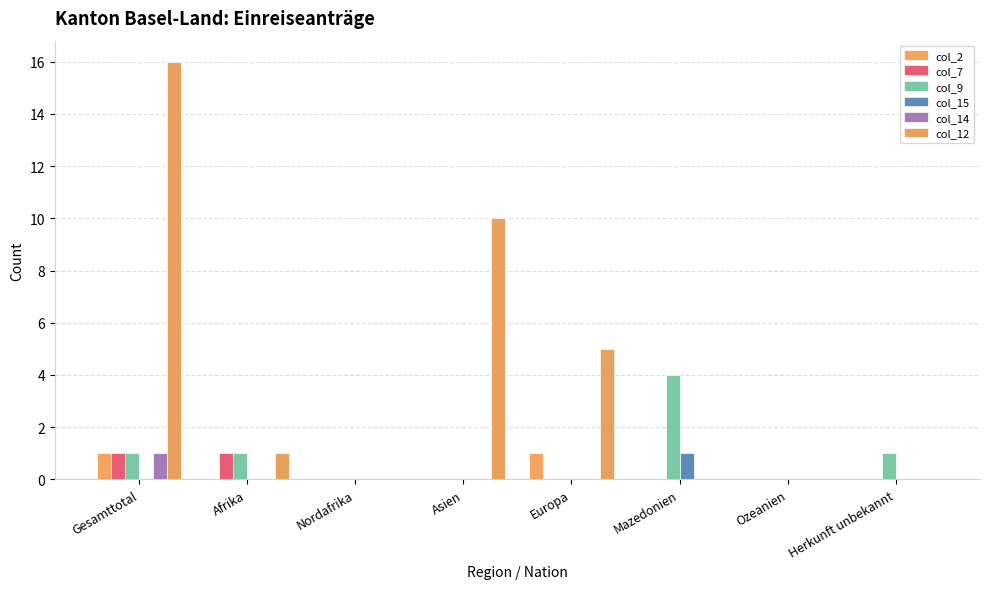

The col_14 series shows 1 at Europa. True or false?

False